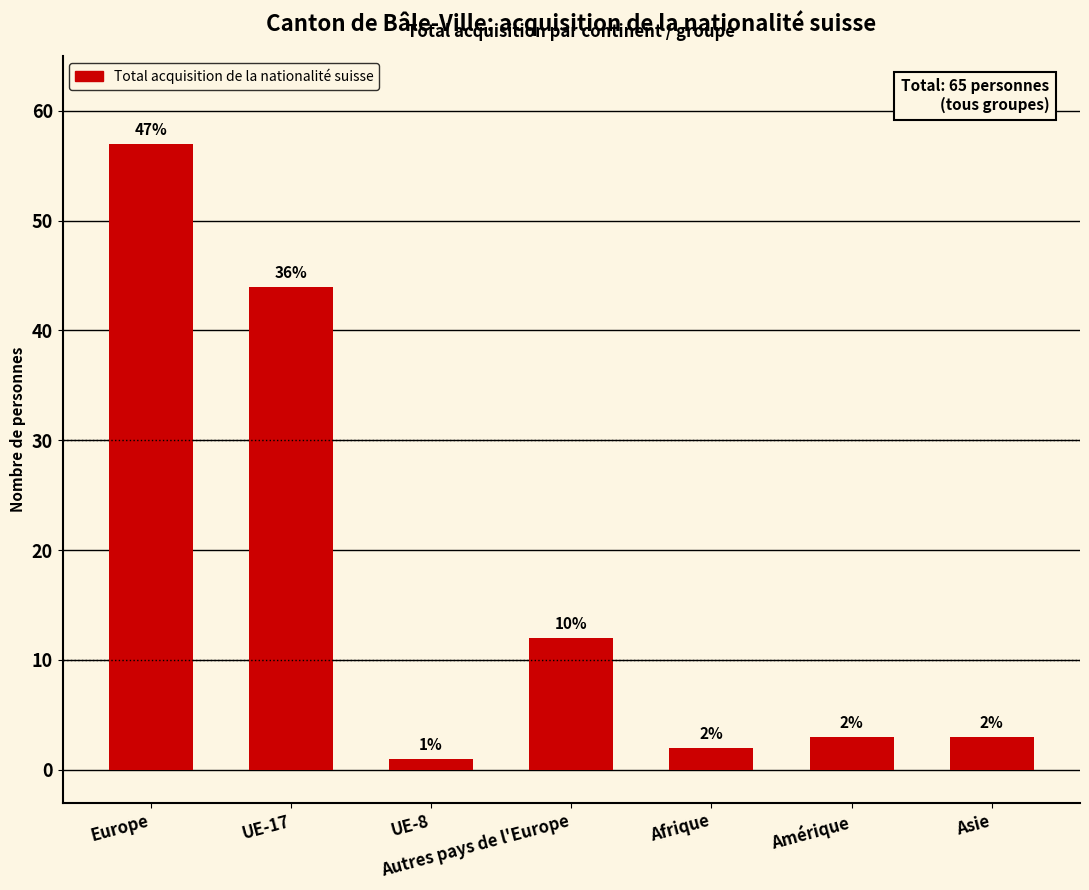

Reading left to right, what are all the values shown in this chart?

57	44	1	12	2	3	3